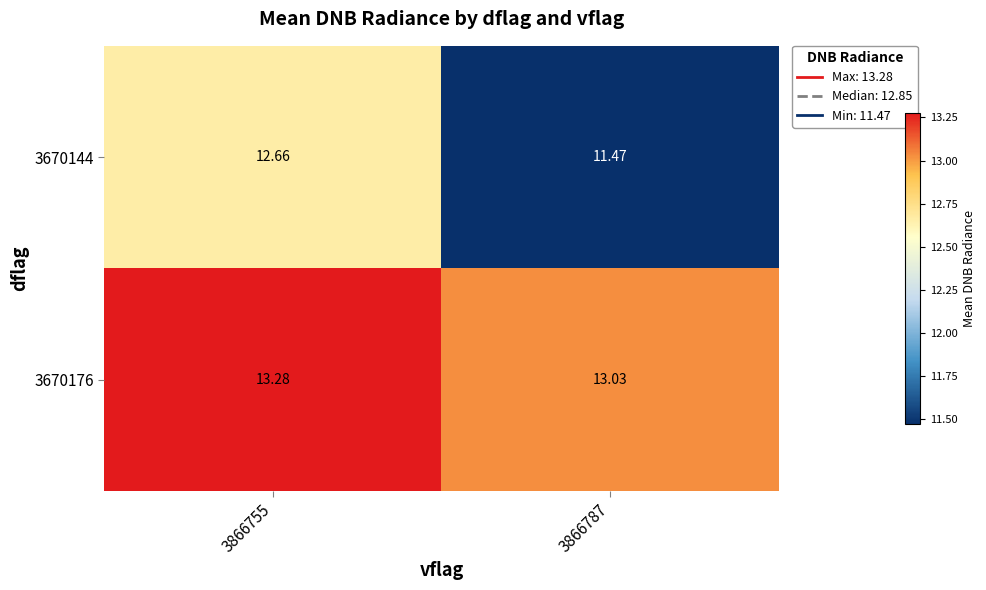

Is the value of 3670144 at 3866755 greater than the value of 3670176 at 3866755?

No